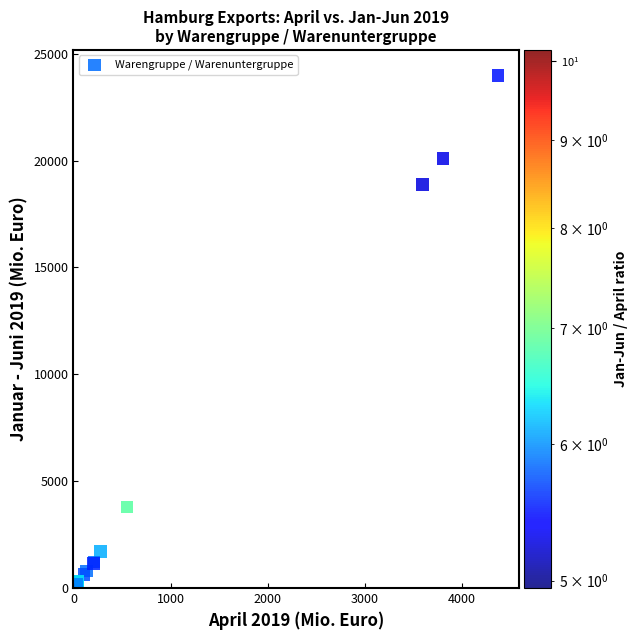

What Y value in the scatter plot is closest to 11989?

18884.6